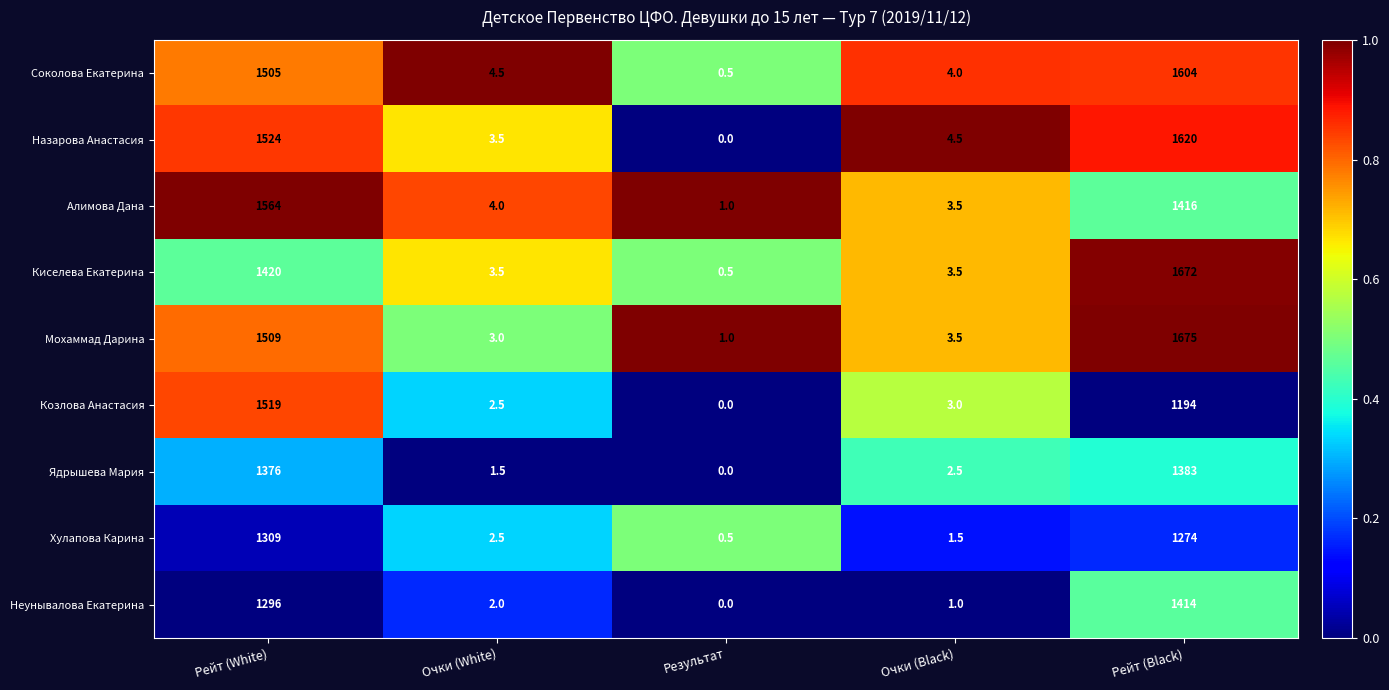

What is the approximate value of Соколова Екатерина at Рейт (Black)?

1604.0